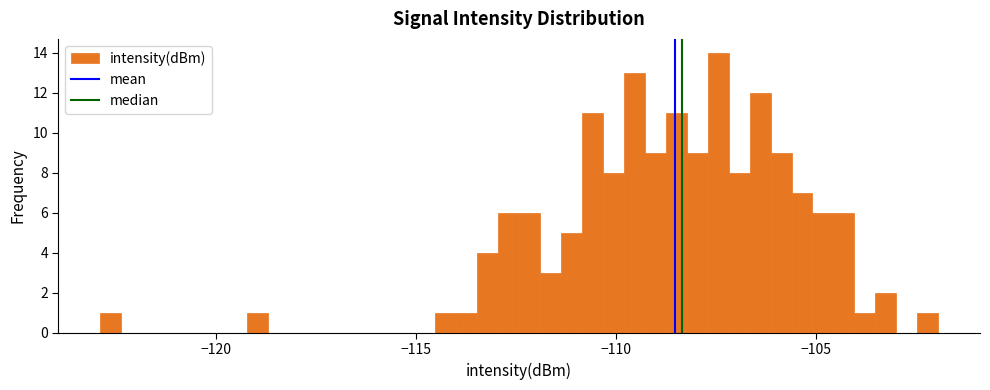

Read against the x-axis, roughly where is the centre of the tallest bar?

-107.5